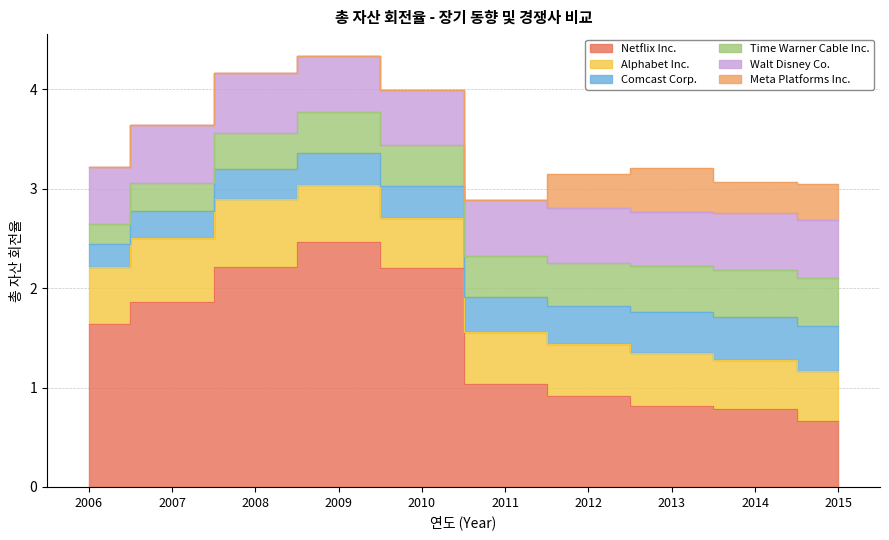

Which has a higher value, 2010 or 2006?

2010